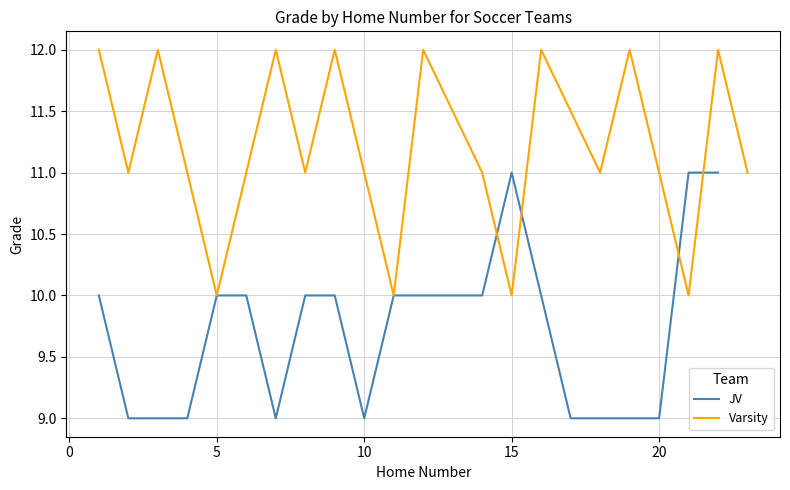

Where is the first local maximum?

3